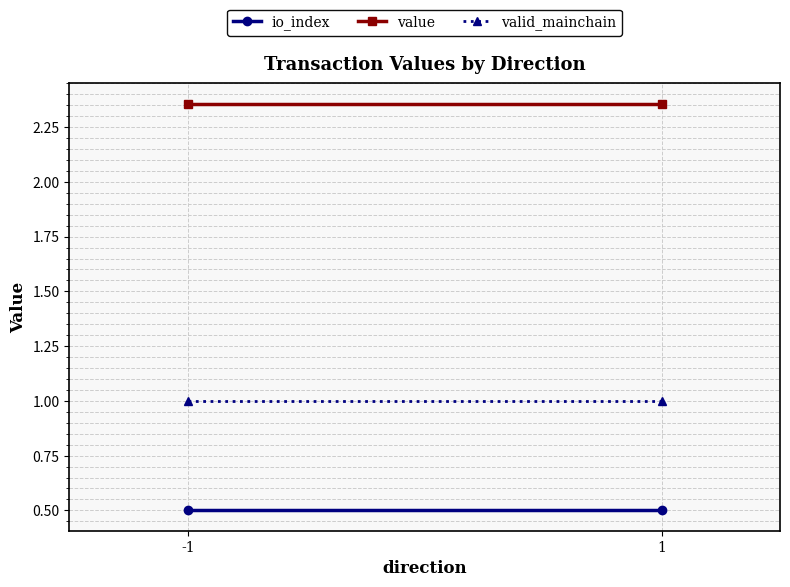

What is the maximum value shown in the chart?

2.4